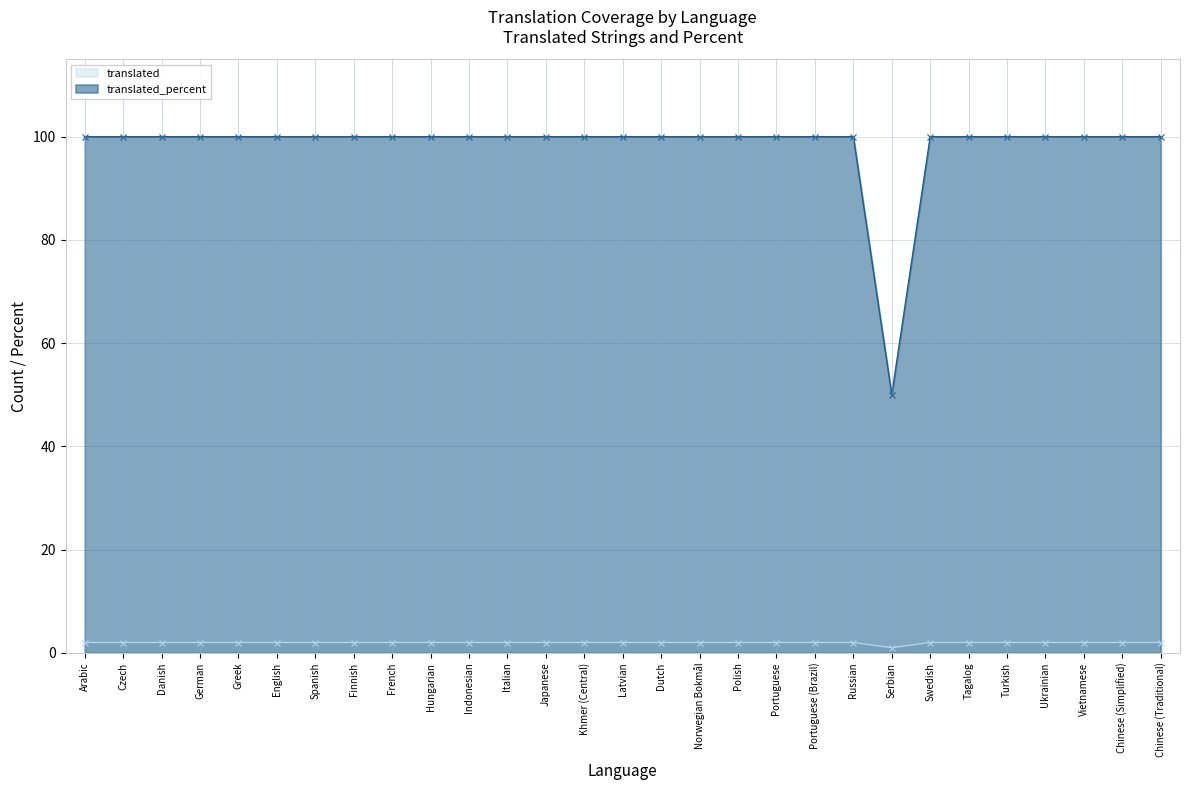

True or false: translated and translated_percent intersect in this chart.

False